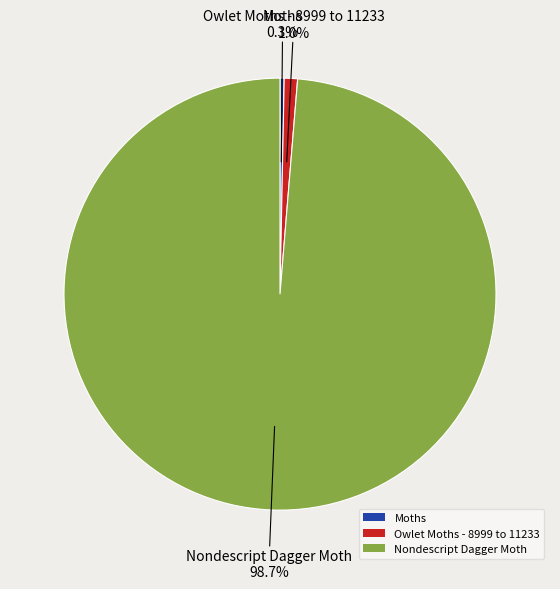

Approximately how many times larger is the value at Moths compared to Owlet Moths - 8999 to 11233?

0.3